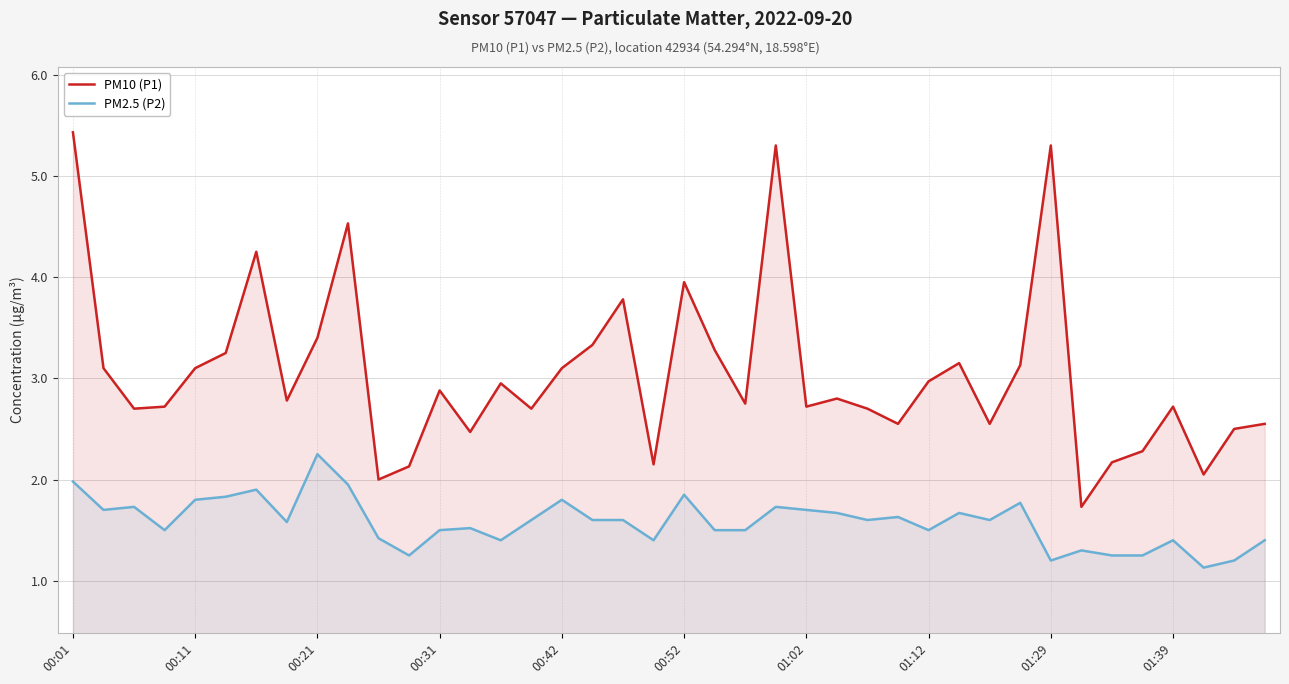

What is the total value across all series at 22?

4.2